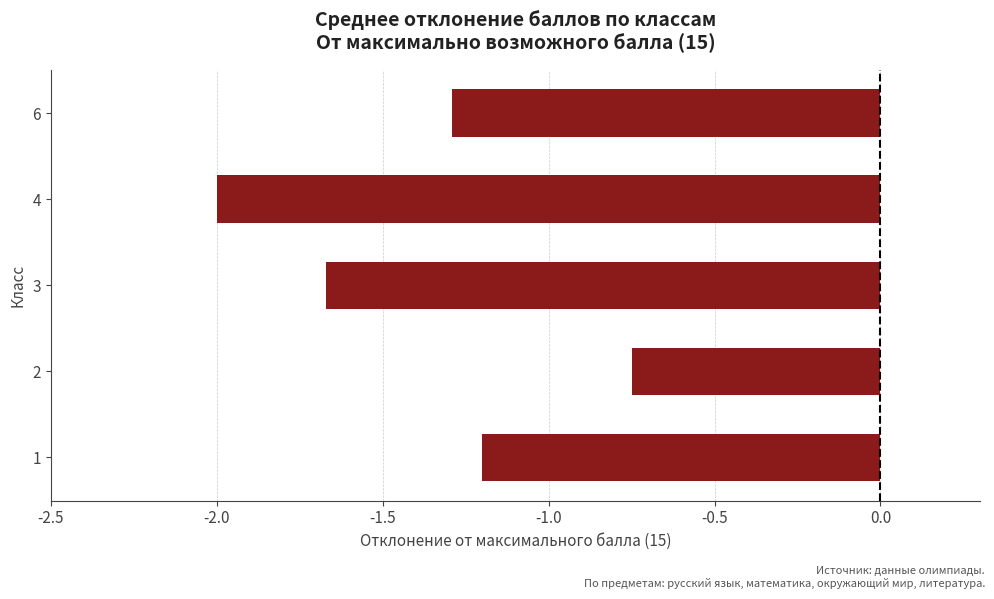

Are the bars grouped side by side (vs. stacked)?

No